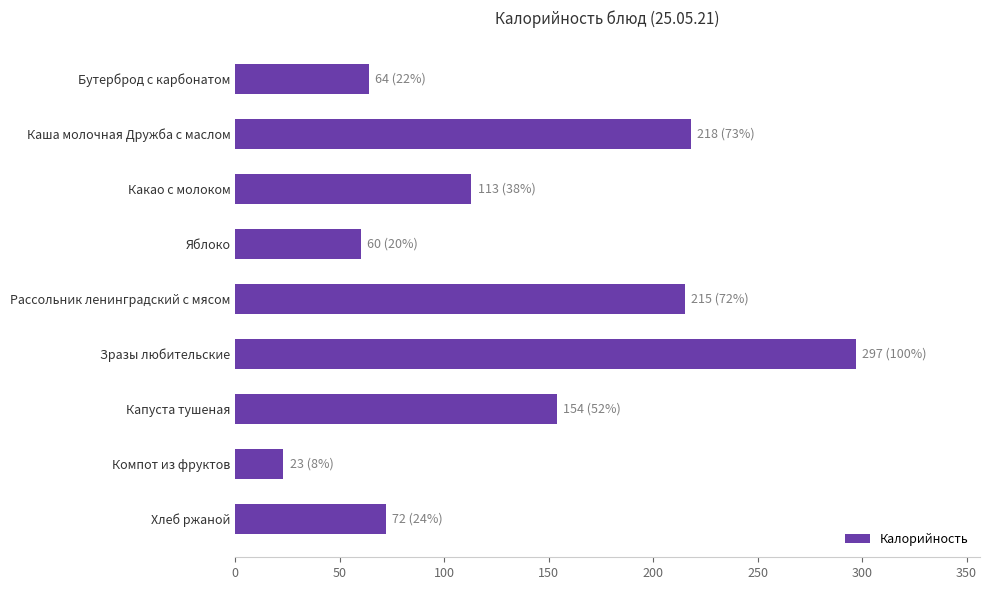

How many bars are there in total?

9